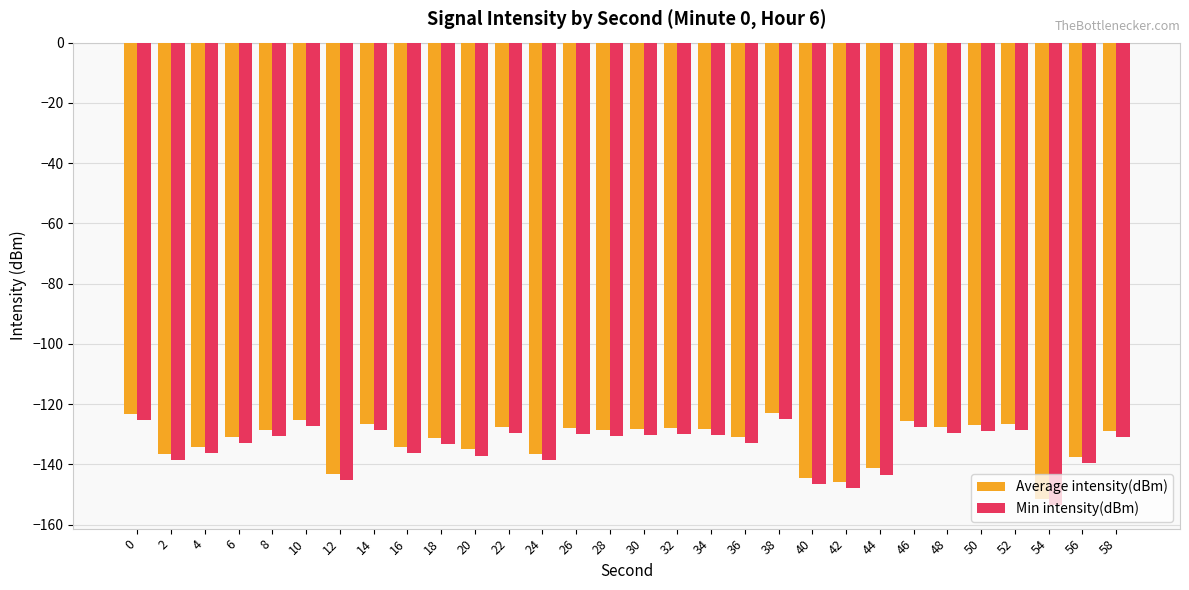

At which category does the chart reach its minimum across all series?

54